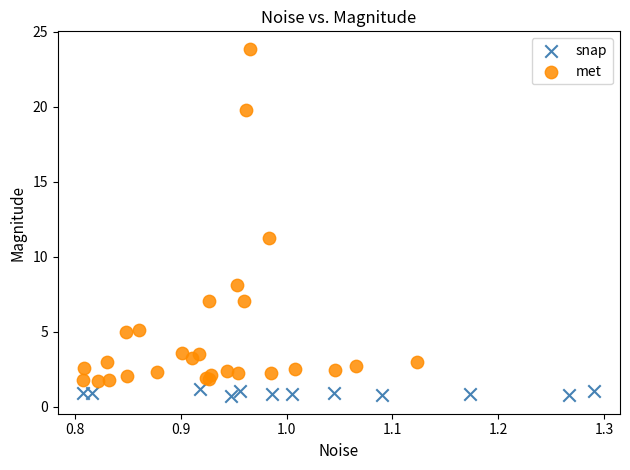

Which series has the widest spread of Y values?

met